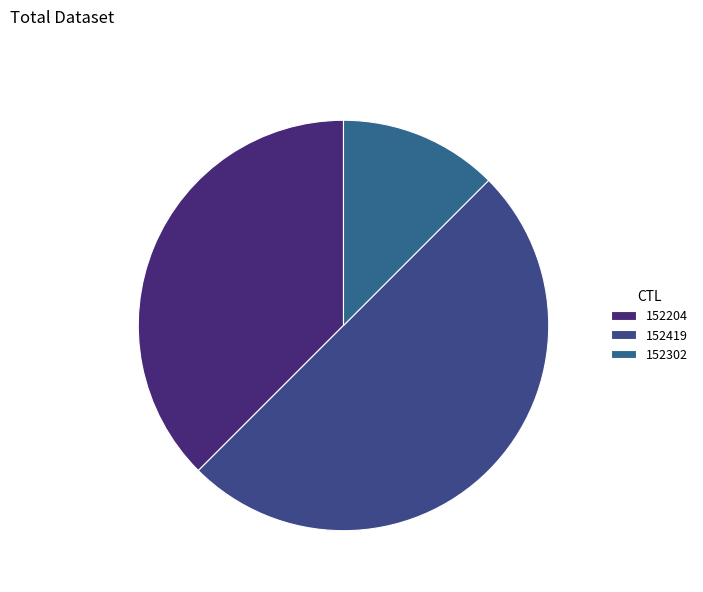

How many slices are in this pie chart?

3